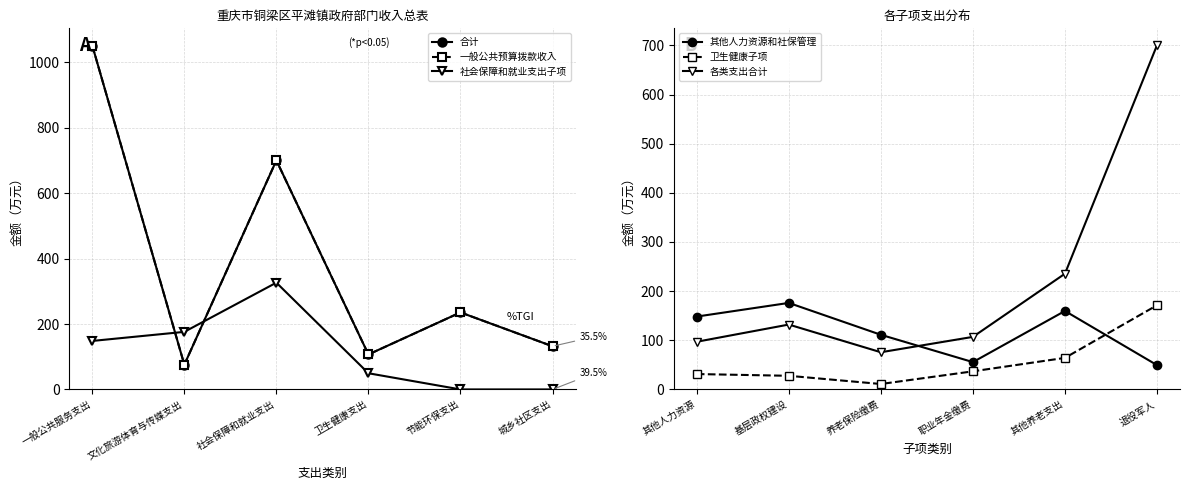

What are all the series names shown in the legend?

合计, 一般公共预算拨款收入, 社会保障和就业支出子项, 其他人力资源和社保管理, 卫生健康子项, 各类支出合计